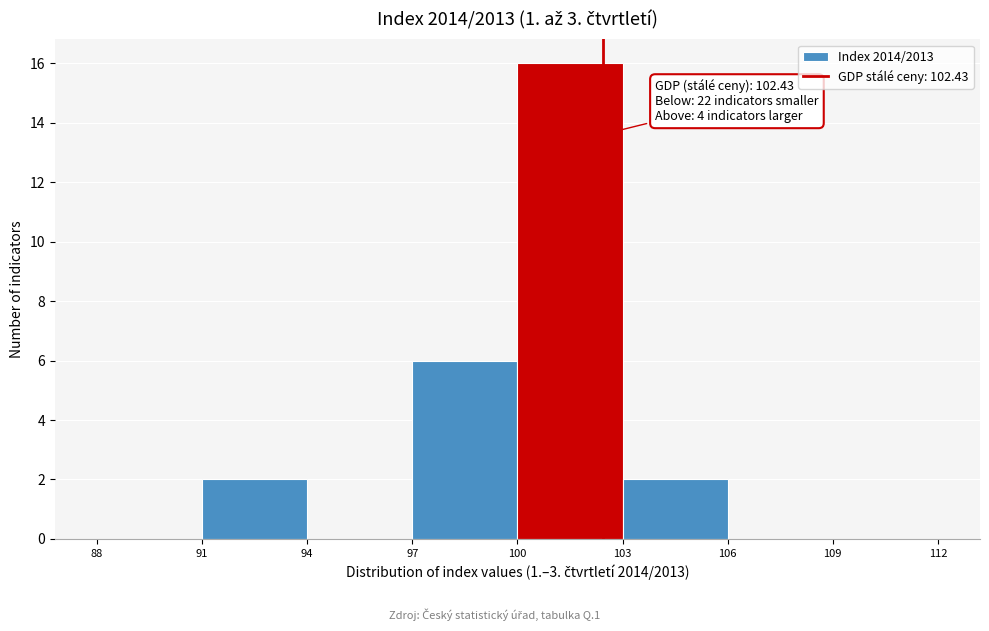

Which range on the x-axis has the tallest bar?

100 to 103